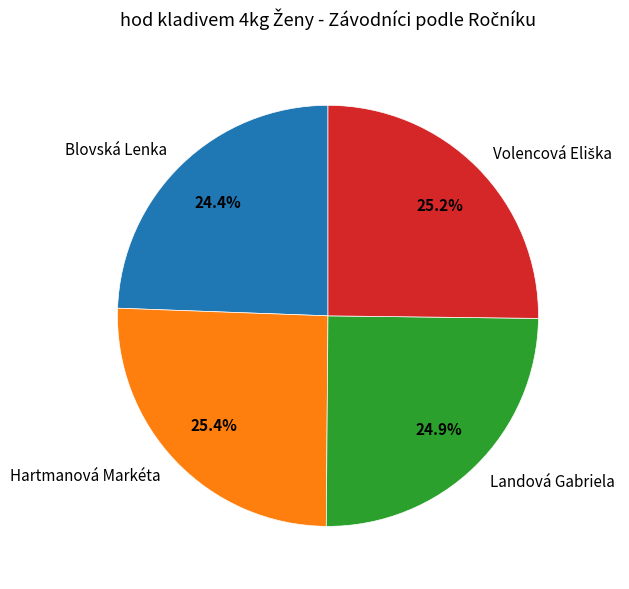

What is the smallest slice in the pie chart?

Blovská Lenka